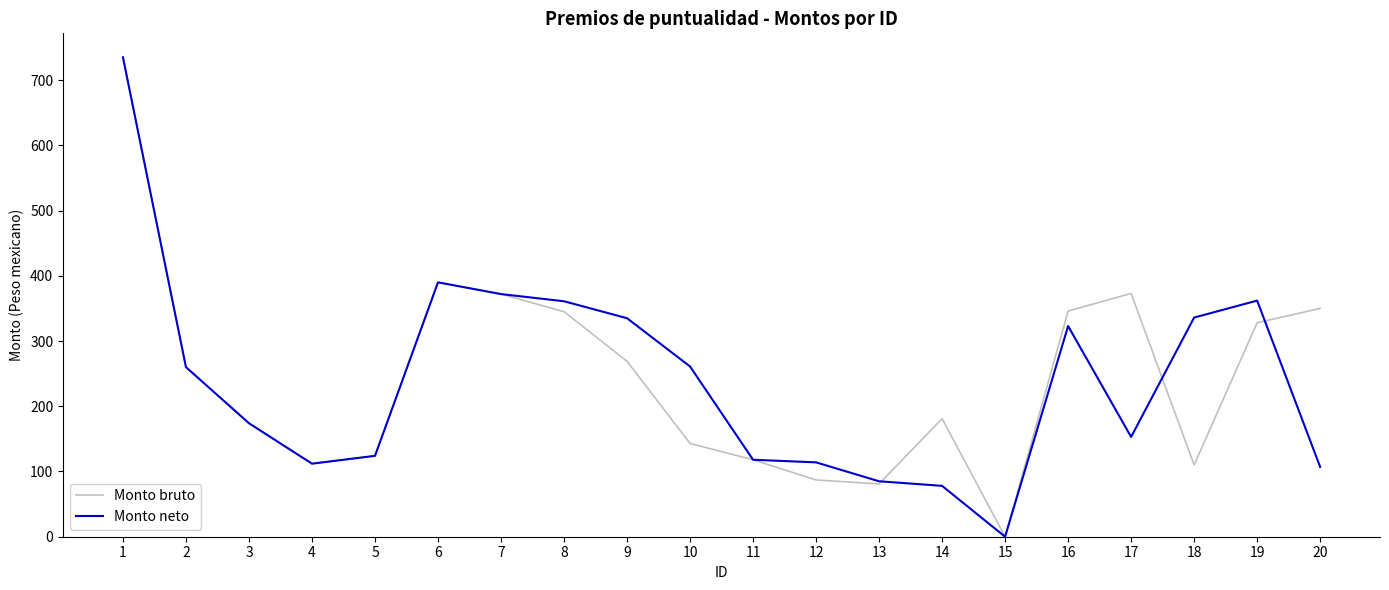

Which series changed the most between 17 and 18?

Monto bruto